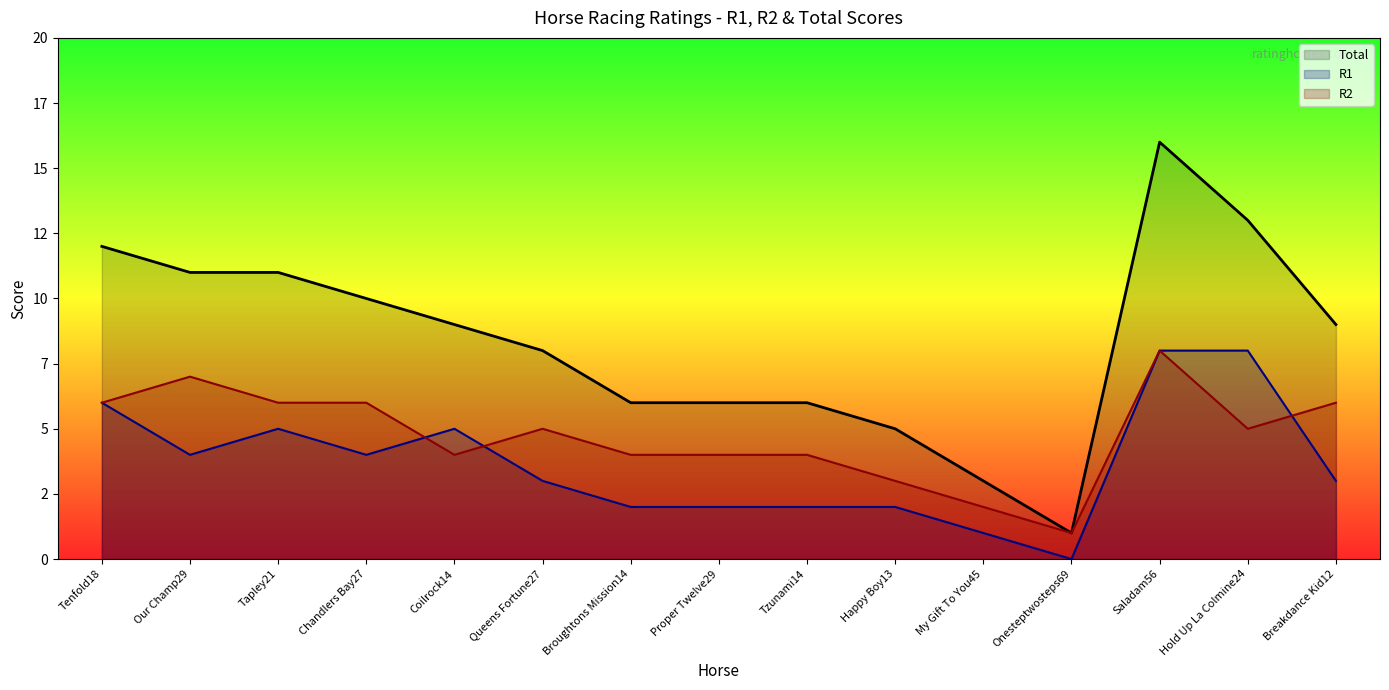

What position from the right is Happy Boy13?

6